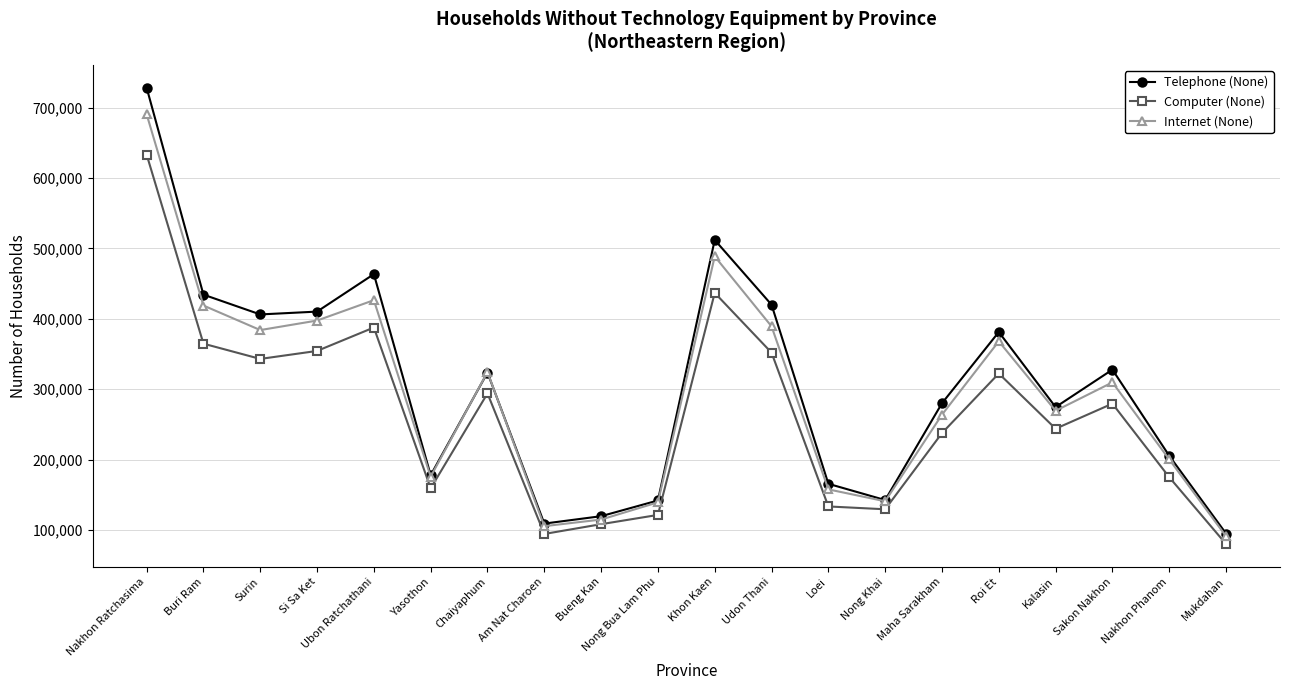

List the series in order of their peak value, highest first.

Telephone (None), Internet (None), Computer (None)